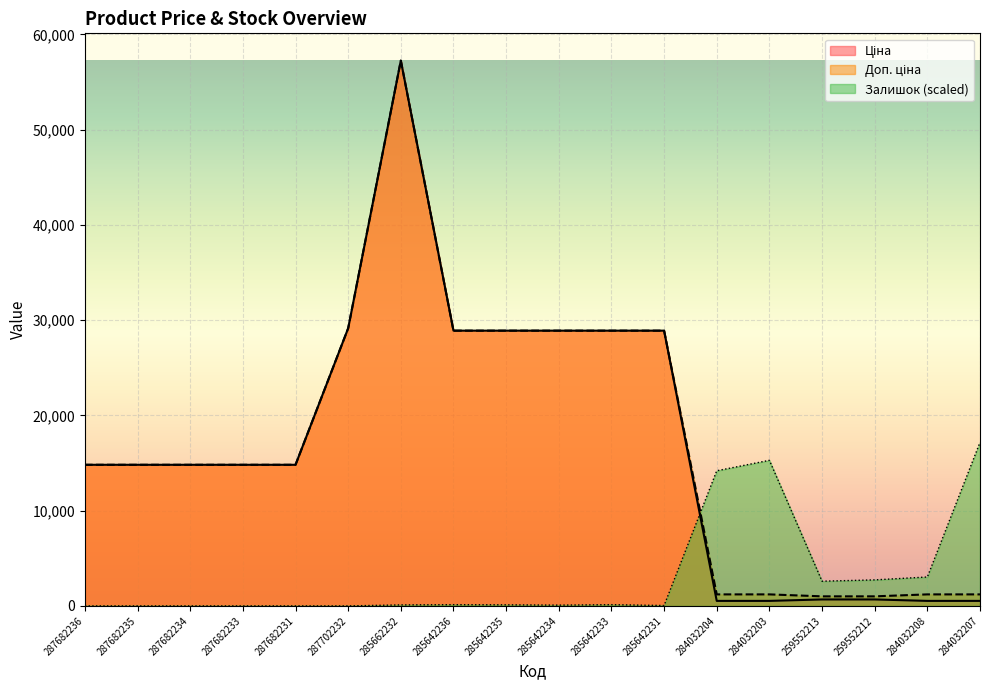

Which series has the largest total across all categories?

Доп. ціна